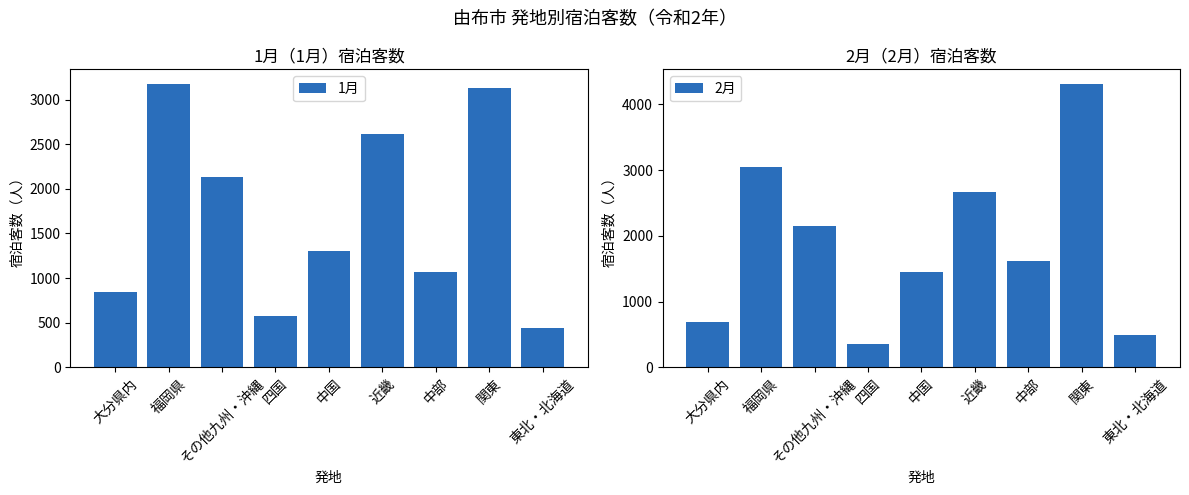

Is the value of 1月 at 中国 greater than the value of 2月 at 四国?

Yes